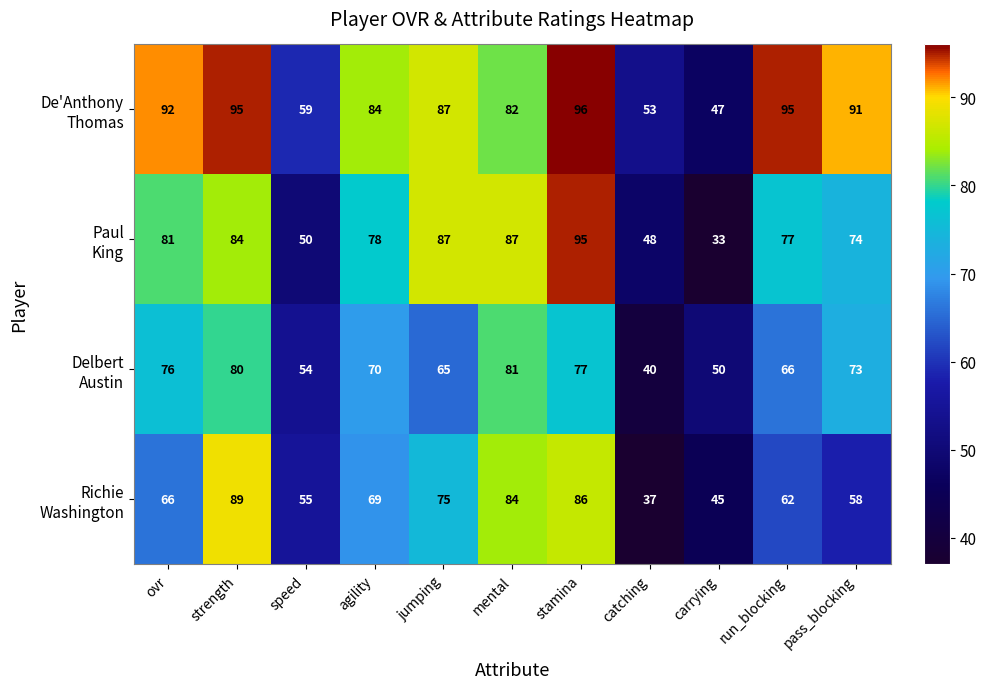

At which category is the sum across all series the highest?

stamina